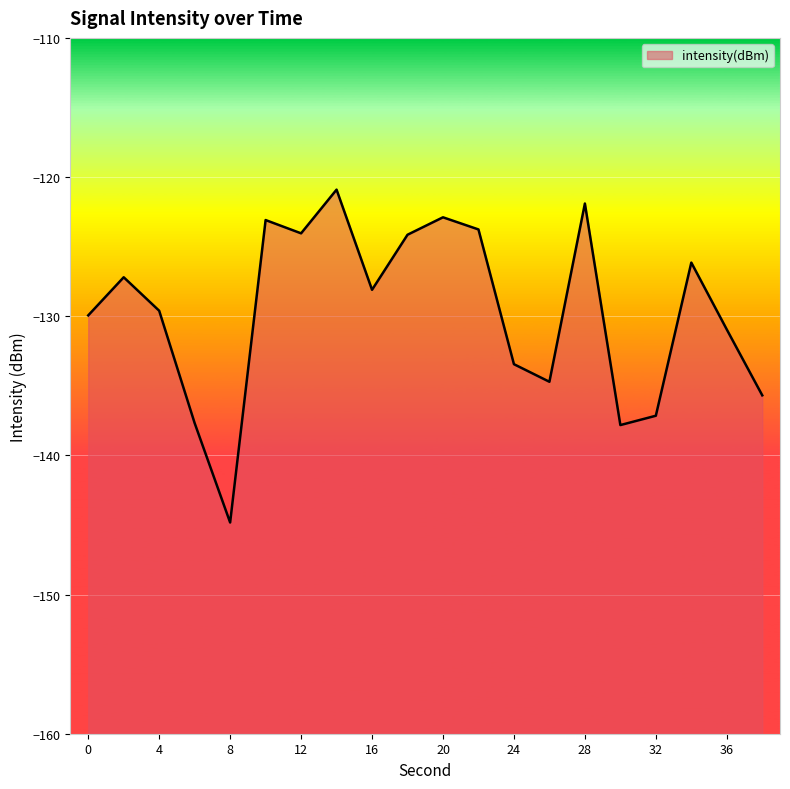

List the labels in order of value, largest first.

14, 28, 20, 10, 22, 12, 18, 34, 2, 16, 4, 0, 36, 24, 26, 38, 32, 6, 30, 8